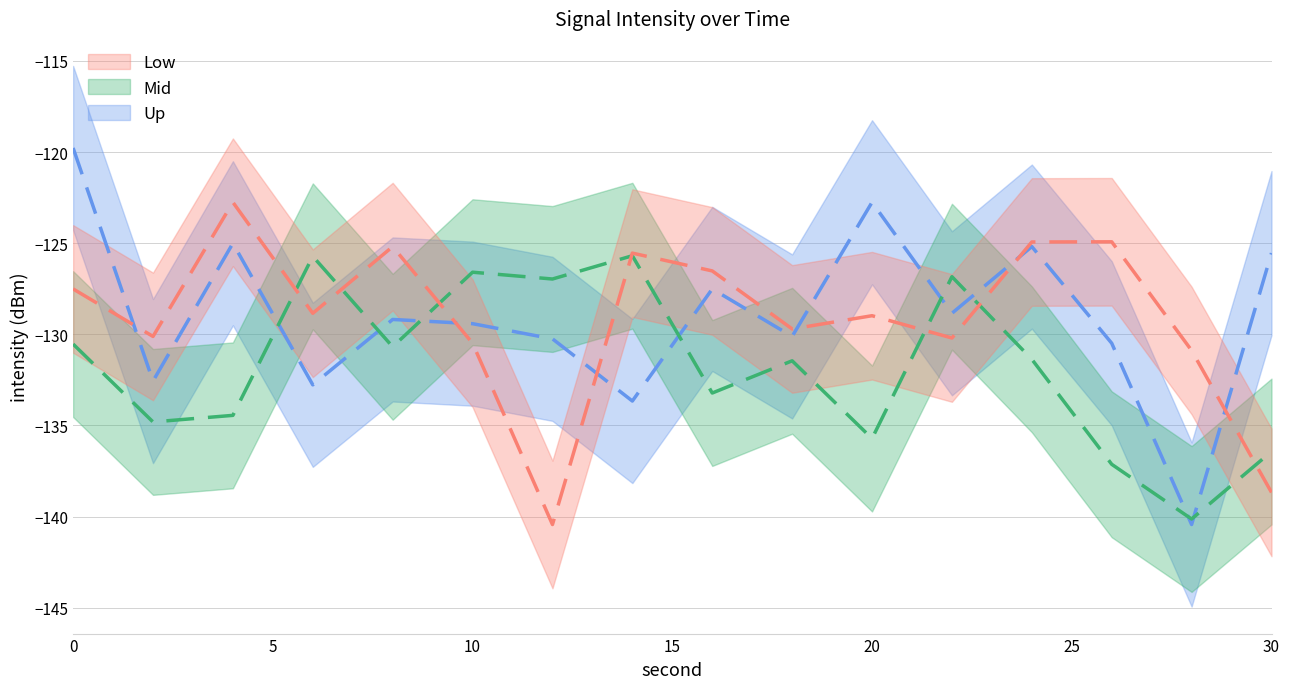

What is the approximate value of Mid at 0?

-130.5